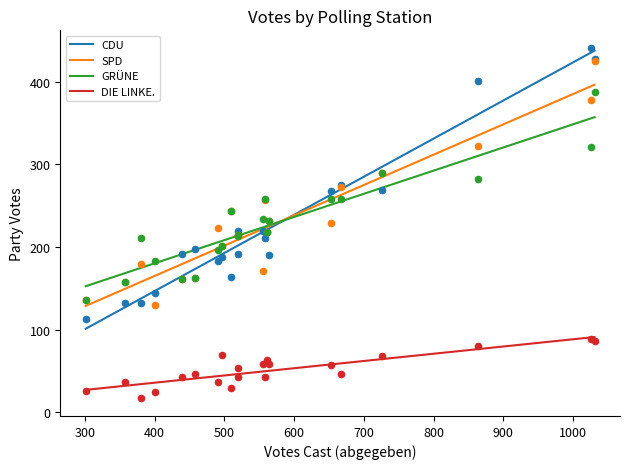

True or false: DIE LINKE. and SPD cross at least once.

False